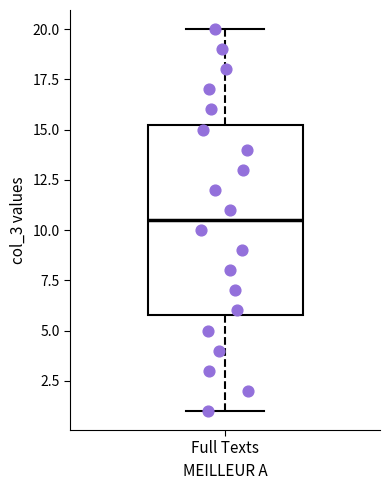

Read this box plot against the y-axis: the position of the median line, the range covered by the box, and the ends of both whiskers. The values are not printed on the chart, so give them approximately, as read against the axis.

median 10.5, box 6.0 to 15.5, whiskers 1.0 to 20.0